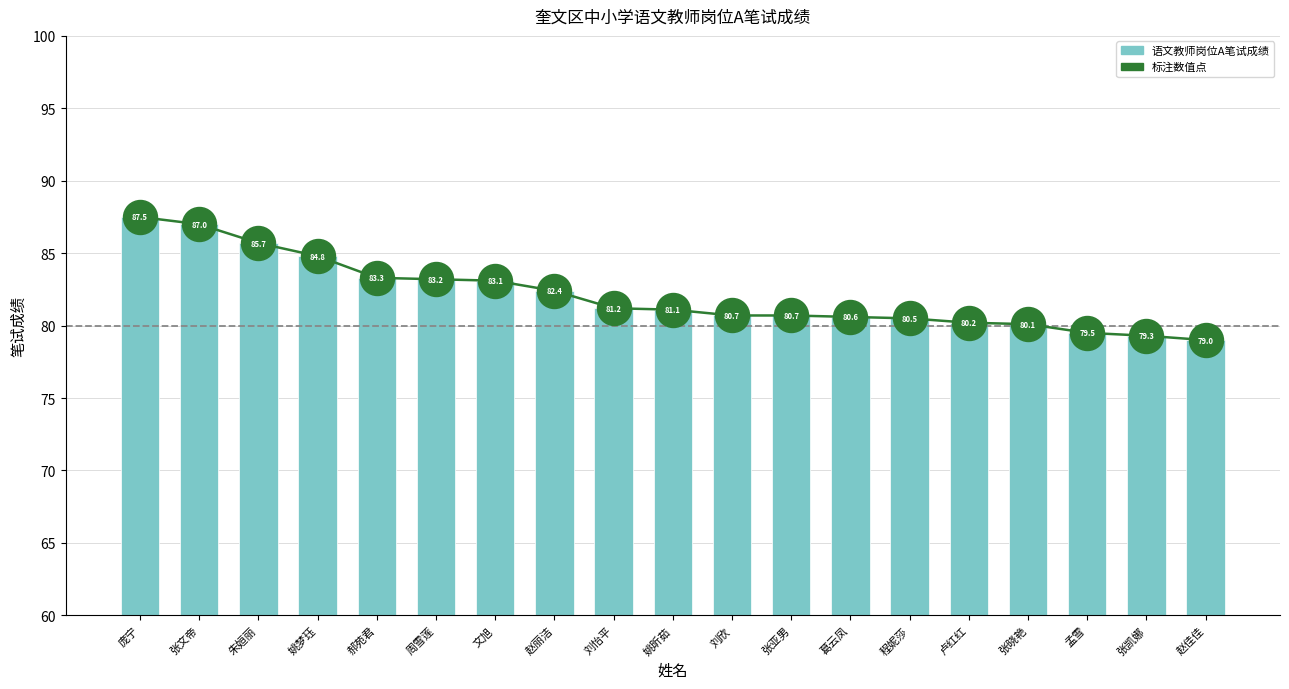

At which category is the sum across all series the highest?

庞宁